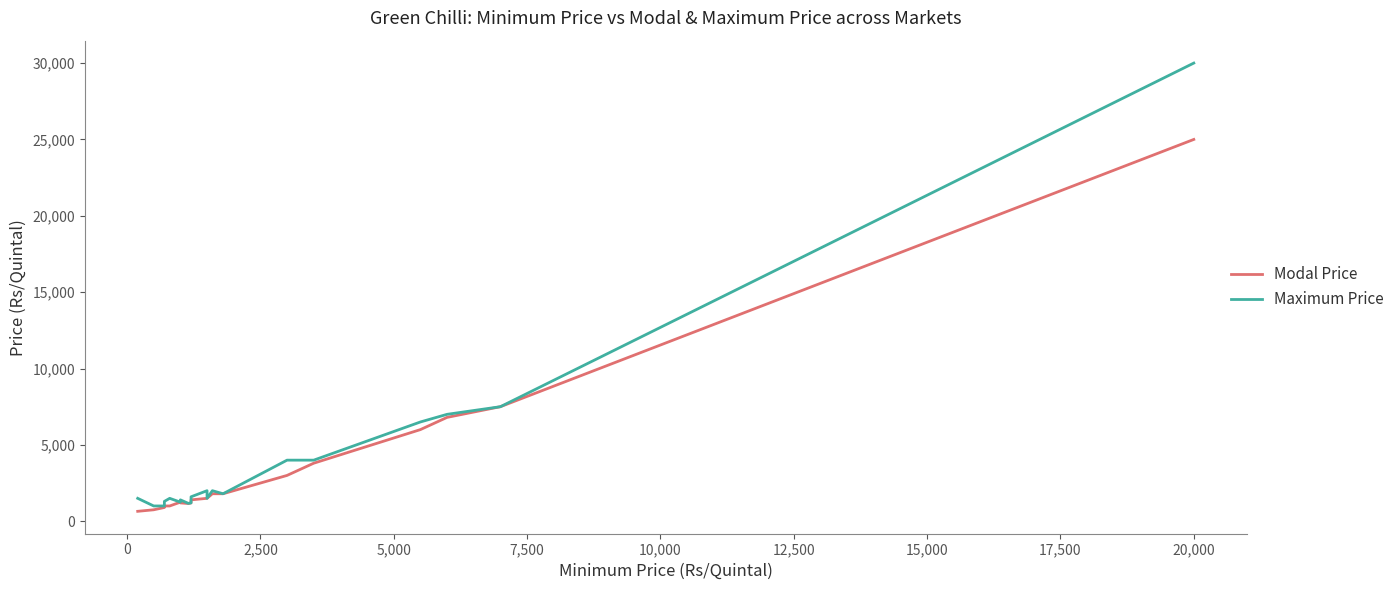

Is it true that Maximum Price equals 30000 at 20,000?

True